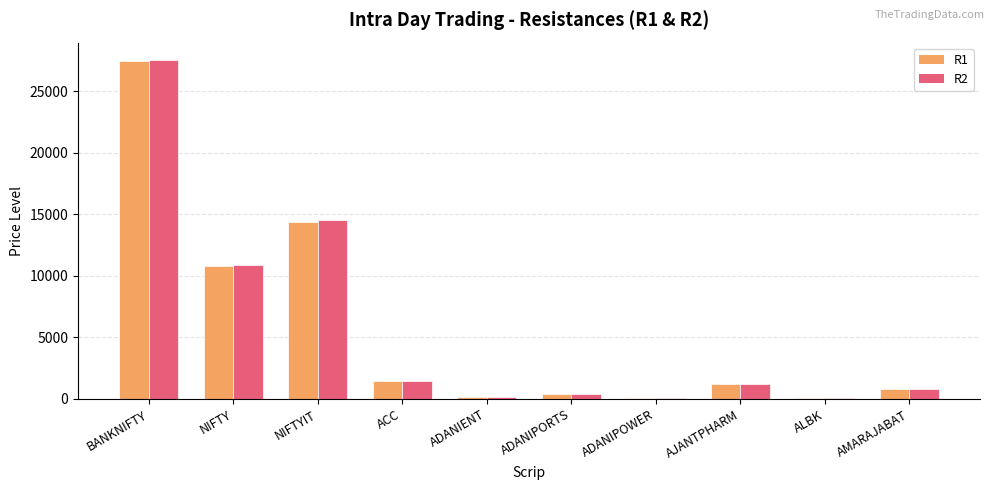

At which category is the sum across all series the highest?

BANKNIFTY